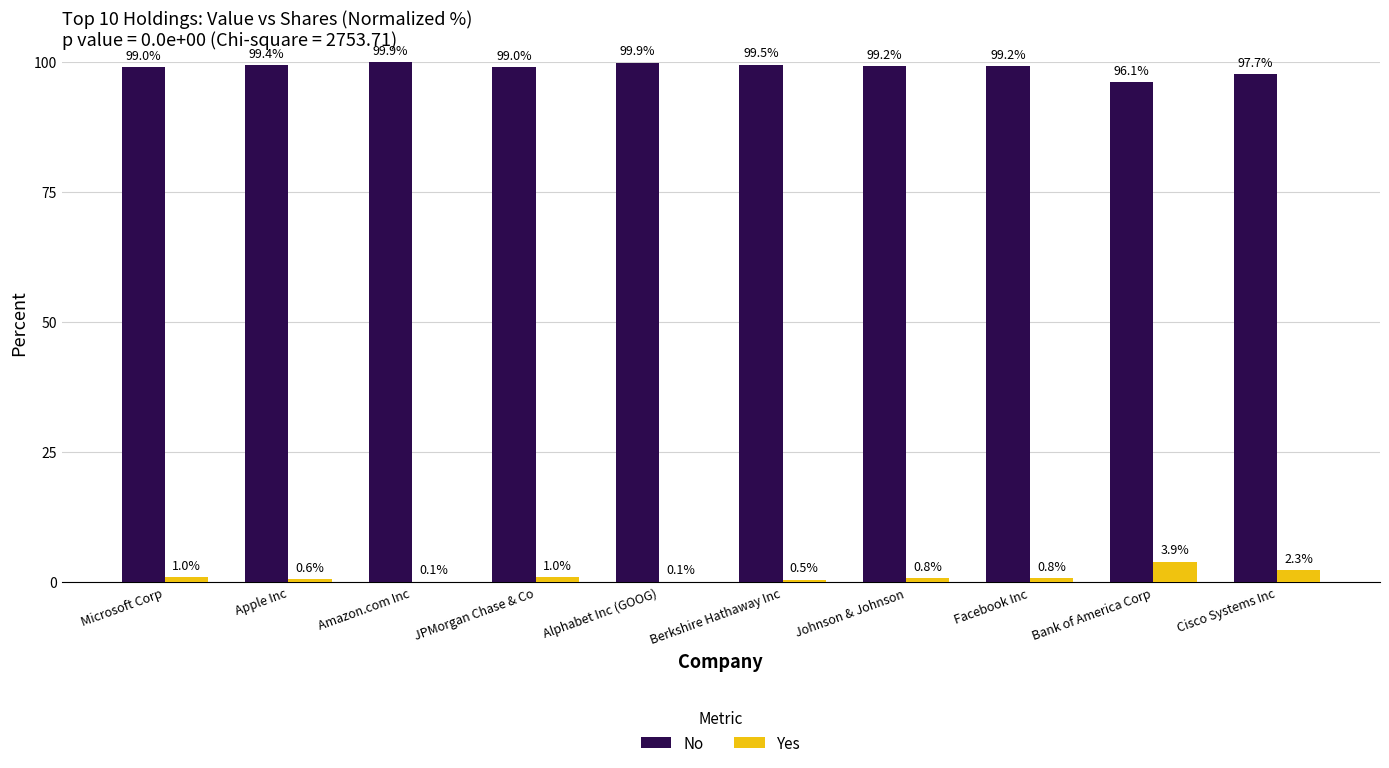

The No series shows 99.0 at Microsoft Corp. True or false?

True